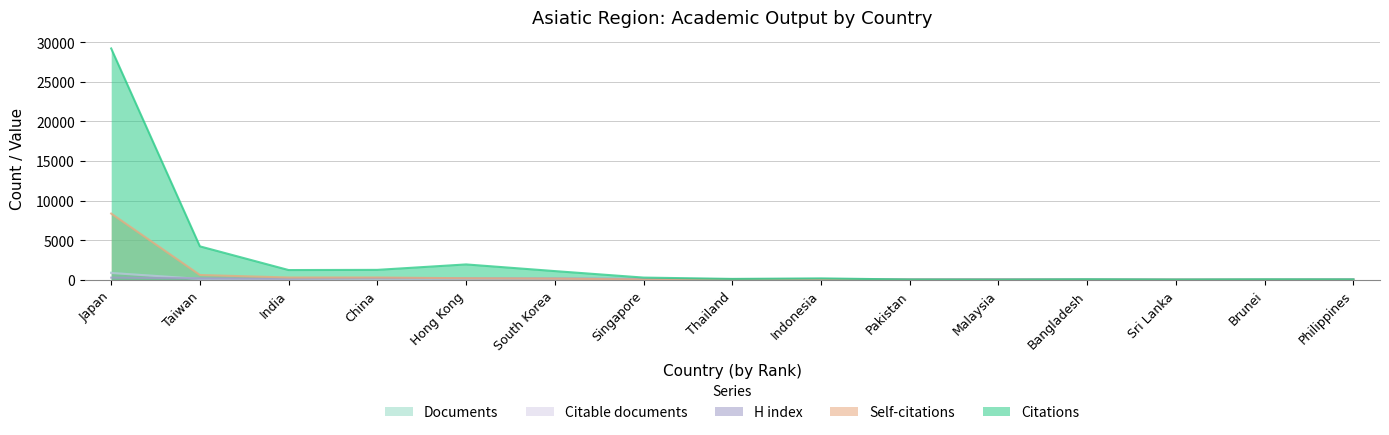

True or false: H index and Self-citations cross at least once.

True